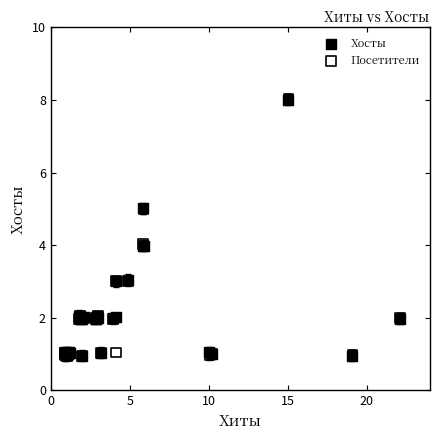

Which series has the widest spread of Y values?

Посетители